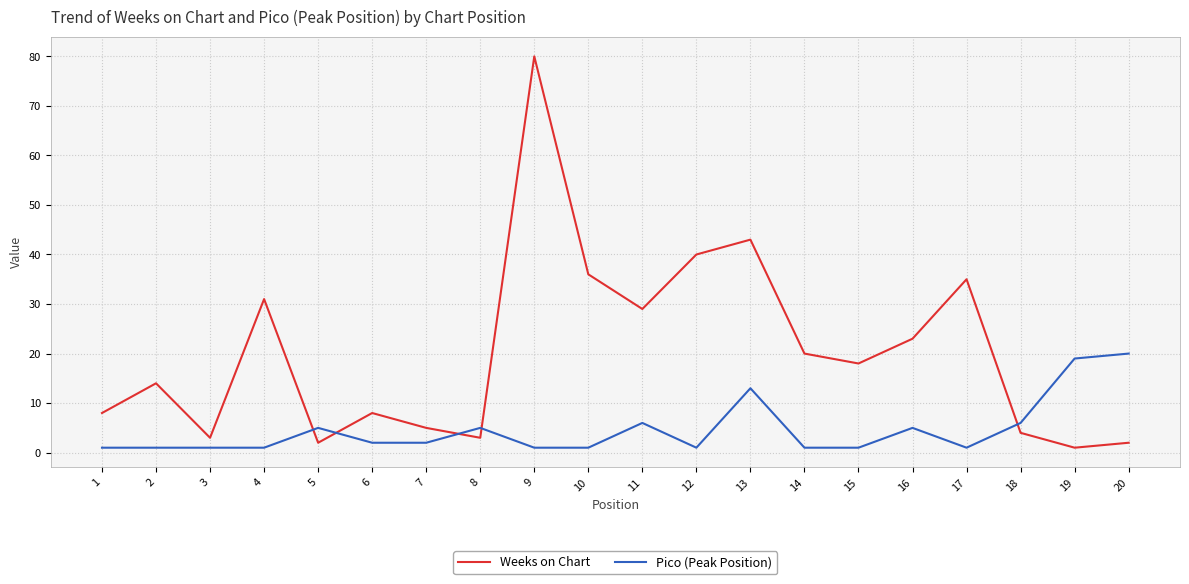

Reading left to right, what are all the values shown in this chart?

Weeks on Chart: 8	14	3	31	2	8	5	3	80	36	29	40	43	20	18	23	35	4	1	2
Pico (Peak Position): 1	1	1	1	5	2	2	5	1	1	6	1	13	1	1	5	1	6	19	20